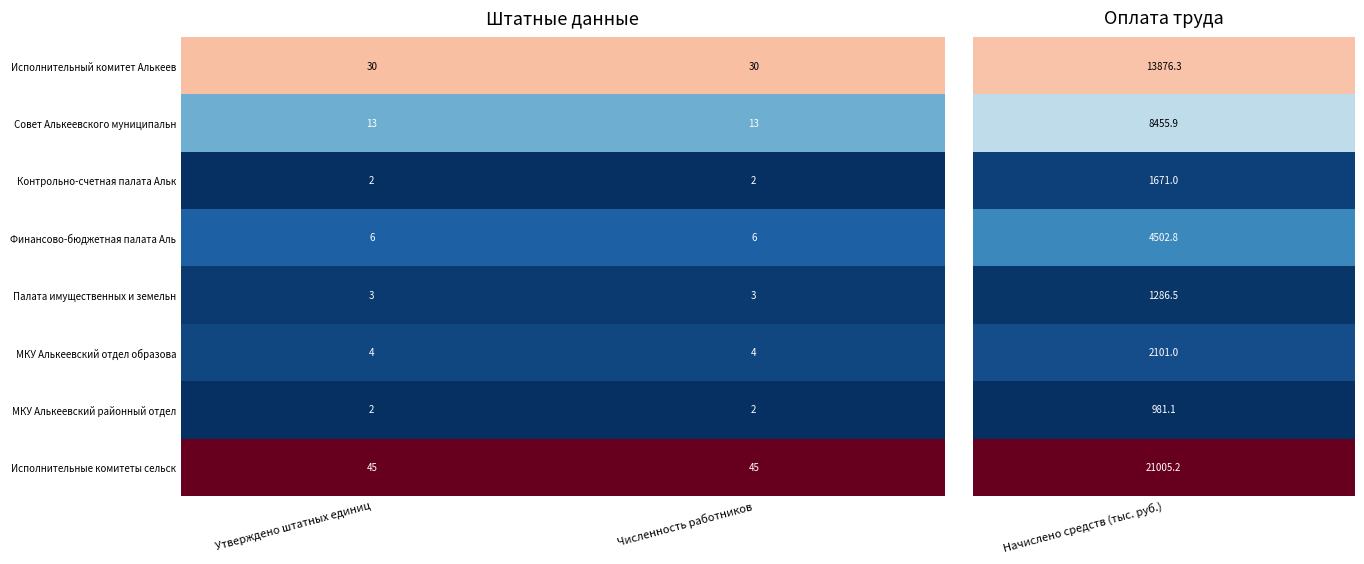

Reading left to right, extract all data points from this chart.

Исполнительный комитет Алькеев: Утверждено штатных единиц=30	Численность работников=30
Совет Алькеевского муниципальн: Утверждено штатных единиц=13	Численность работников=13
Контрольно-счетная палата Альк: Утверждено штатных единиц=2	Численность работников=2
Финансово-бюджетная палата Аль: Утверждено штатных единиц=6	Численность работников=6
Палата имущественных и земельн: Утверждено штатных единиц=3	Численность работников=3
МКУ Алькеевский отдел образова: Утверждено штатных единиц=4	Численность работников=4
МКУ Алькеевский районный отдел: Утверждено штатных единиц=2	Численность работников=2
Исполнительные комитеты сельск: Утверждено штатных единиц=45	Численность работников=45